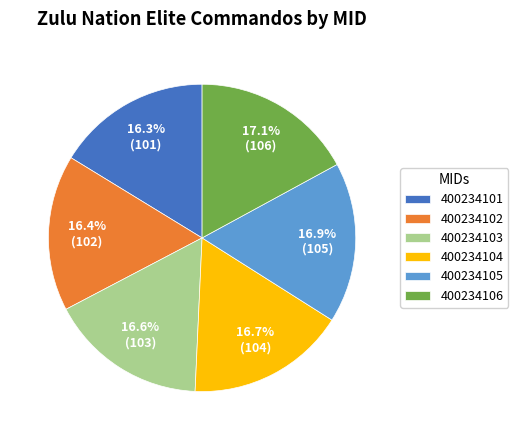

To the nearest percent, what portion does 400234105 represent?

17%